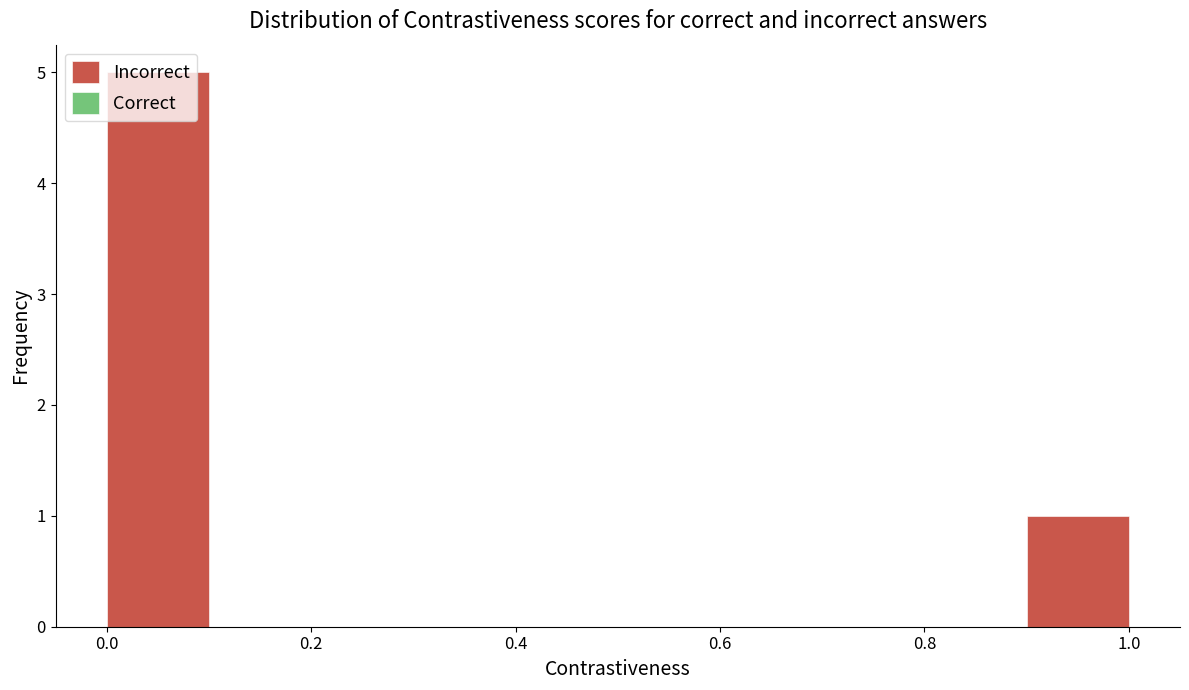

What is the height of the bar covering 0.0 to 0.1 on the x-axis? The values are not printed on the chart, so give them approximately, as read against the axis.

5